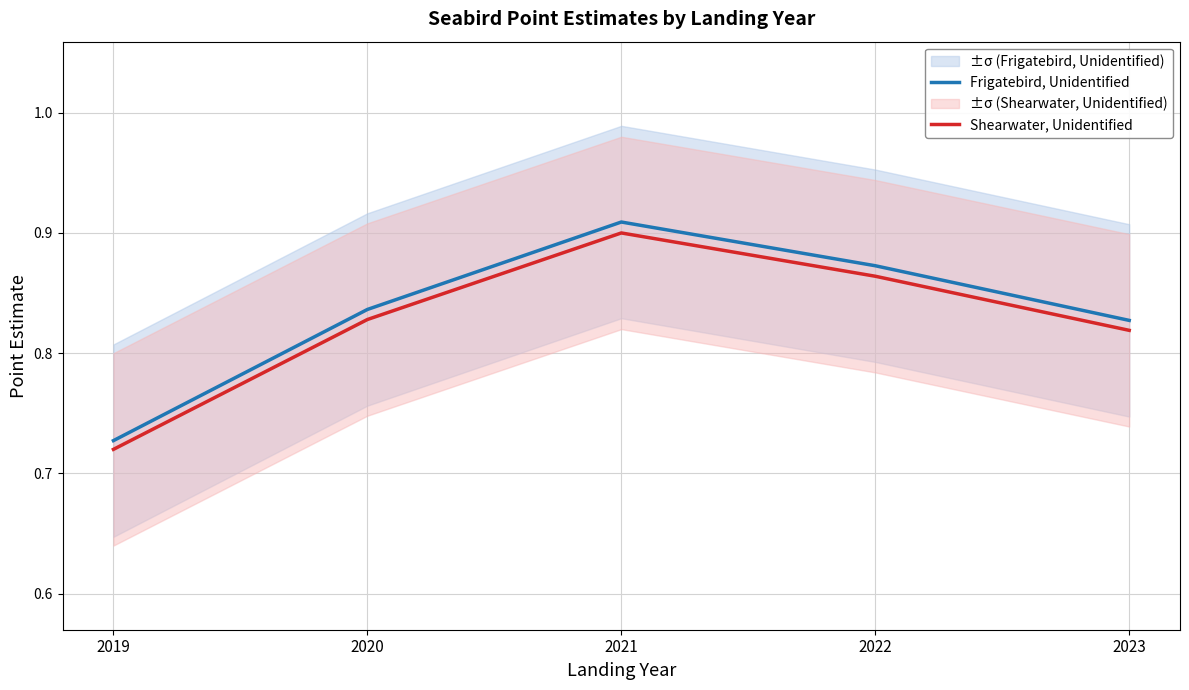

Is it true that Shearwater, Unidentified equals 0.9 at 2022?

True